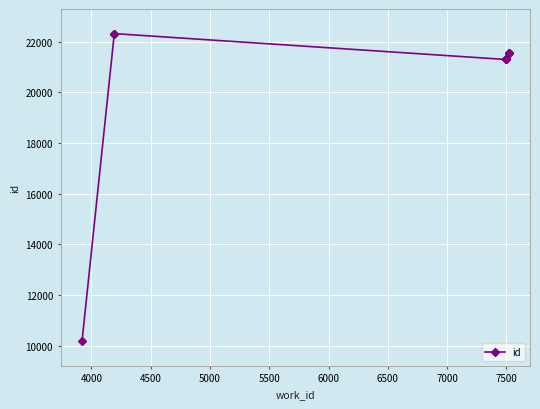

The value at 6500 is 21303. True or false?

True